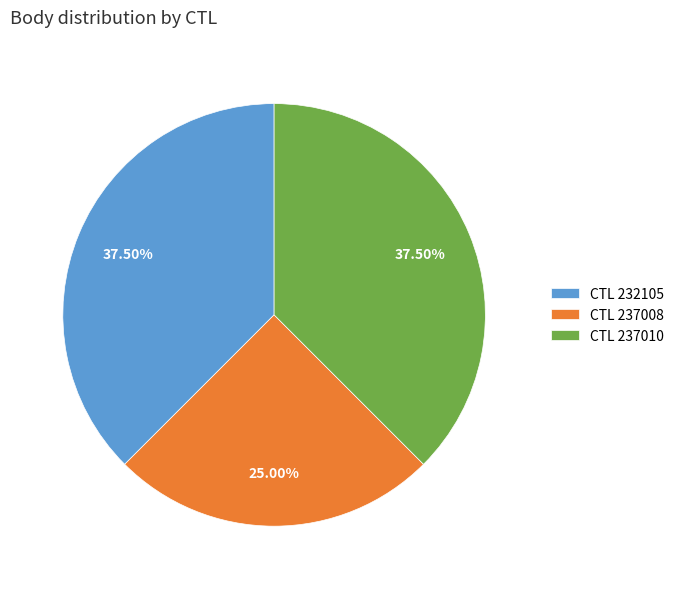

How many slices are in this pie chart?

3